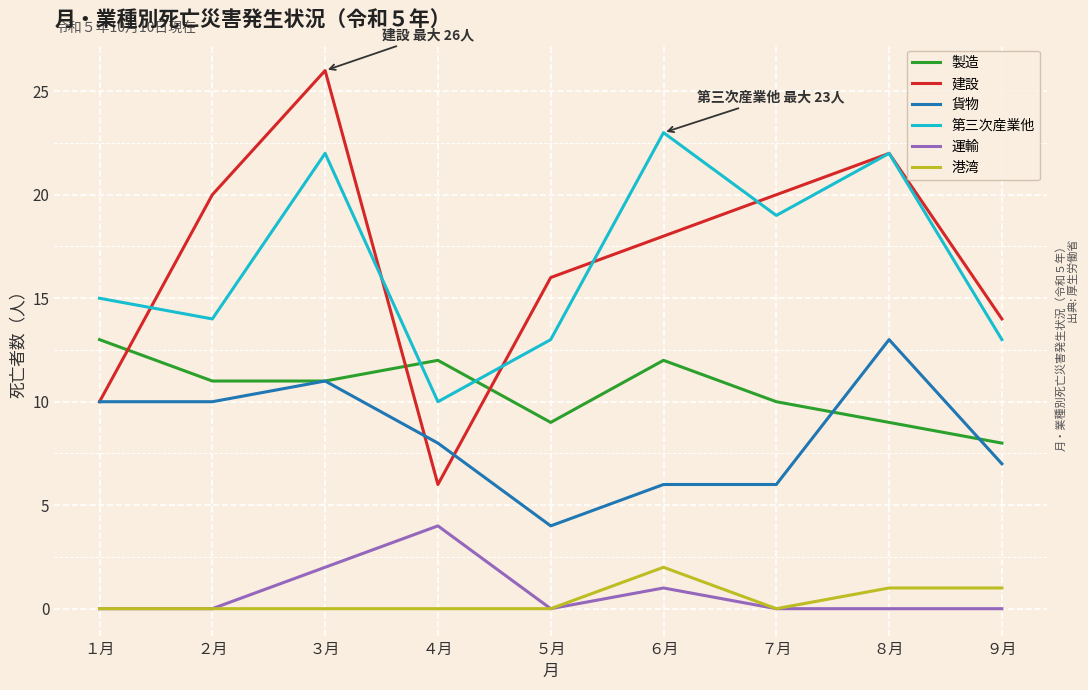

True or false: 製造 and 港湾 intersect in this chart.

False